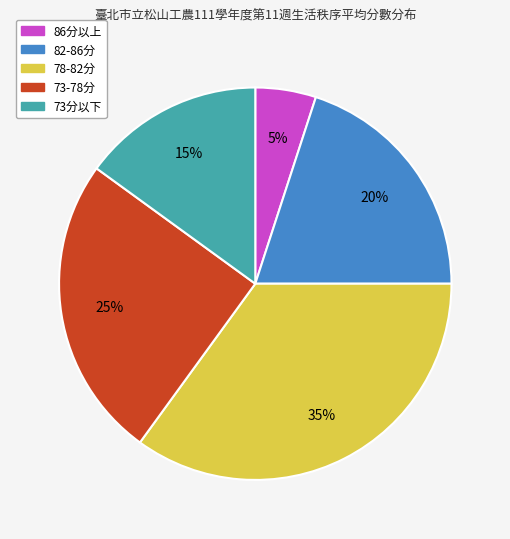

To the nearest percent, what is the average slice percentage?

20%